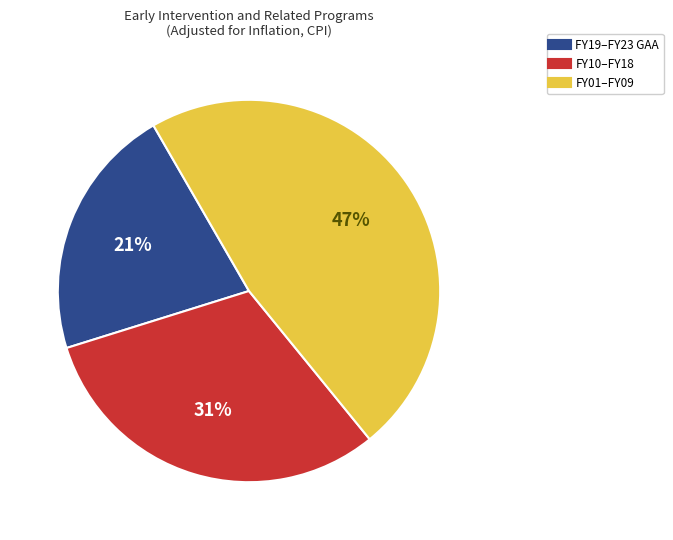

Is there any slice that represents more than half of the pie?

No